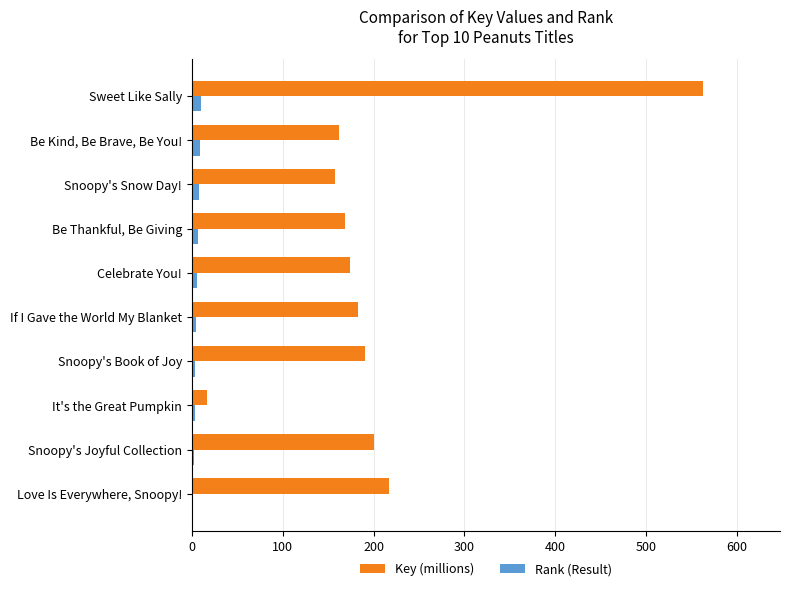

What is the sum of all Key (millions) values?

2032.6